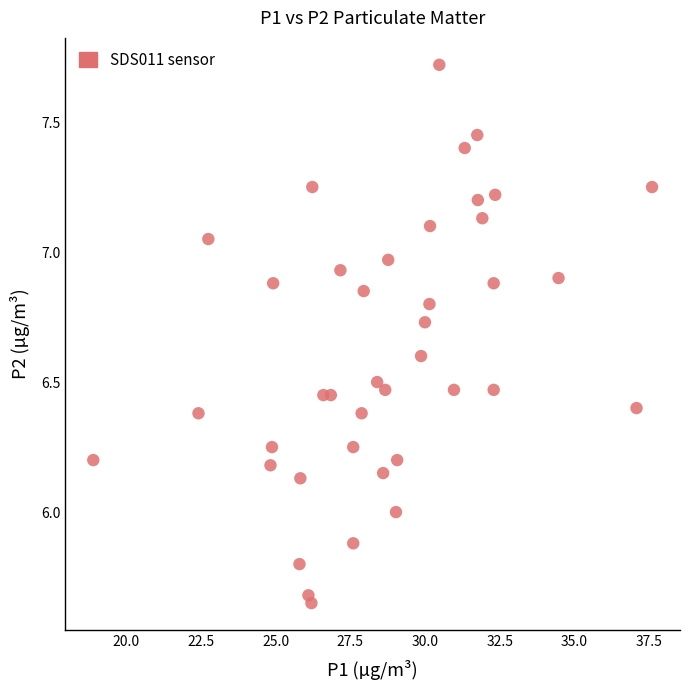

What is the range of Y values (max minus min)?

2.1